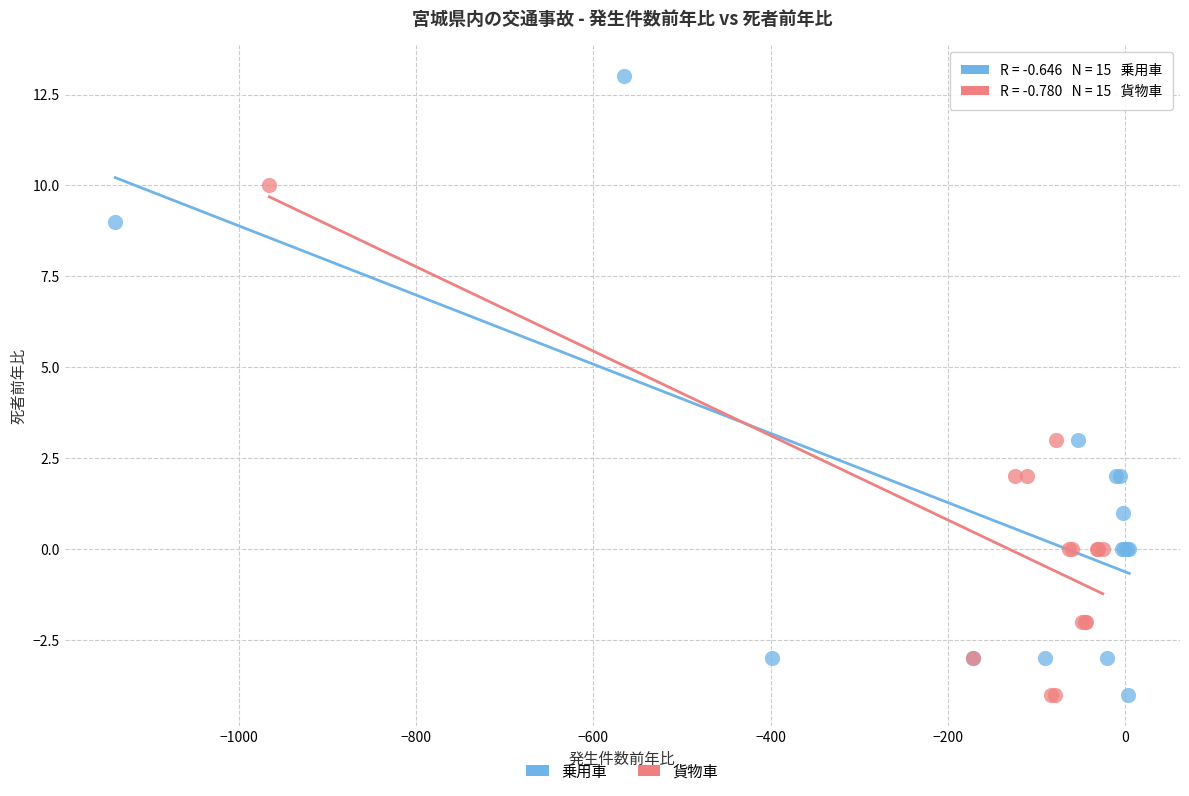

Which series has the widest spread of Y values?

乗用車